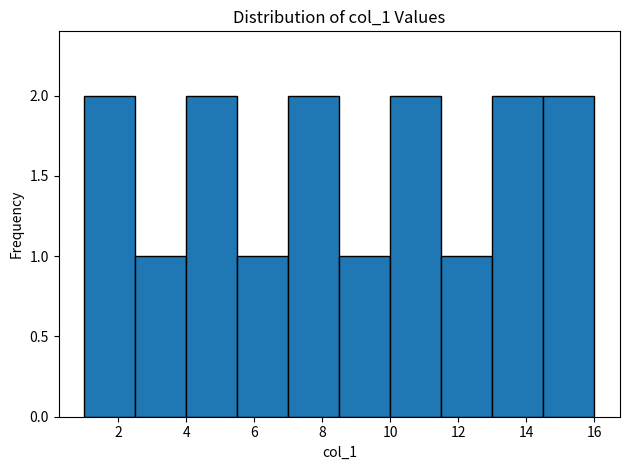

What is the height of the bar covering 2.5 to 4.0 on the x-axis? Neither the bar edges nor the heights are printed on the chart, so give them approximately, as read against the axes.

1